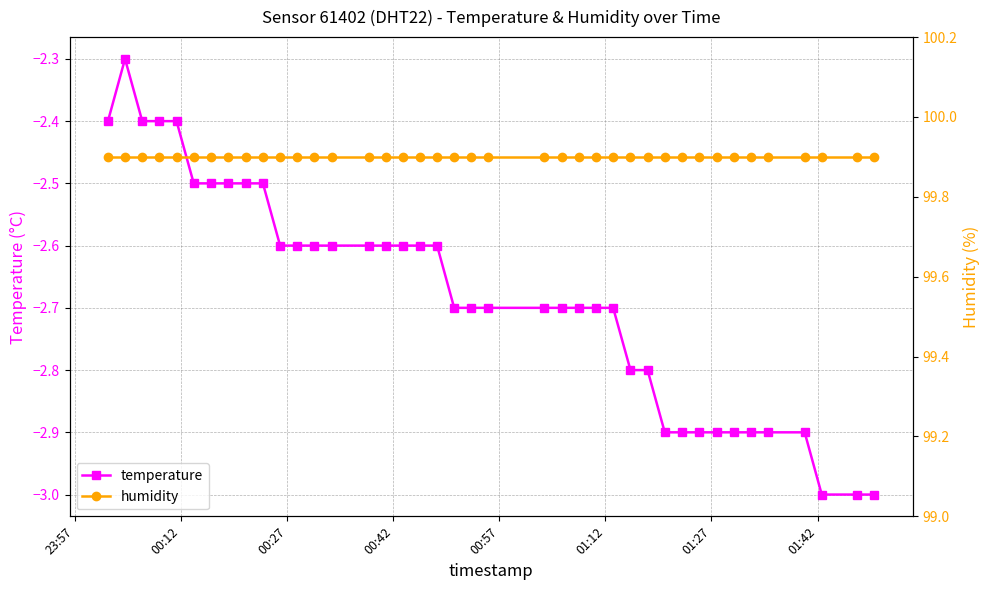

At how many categories does at least one series exceed 30?

40